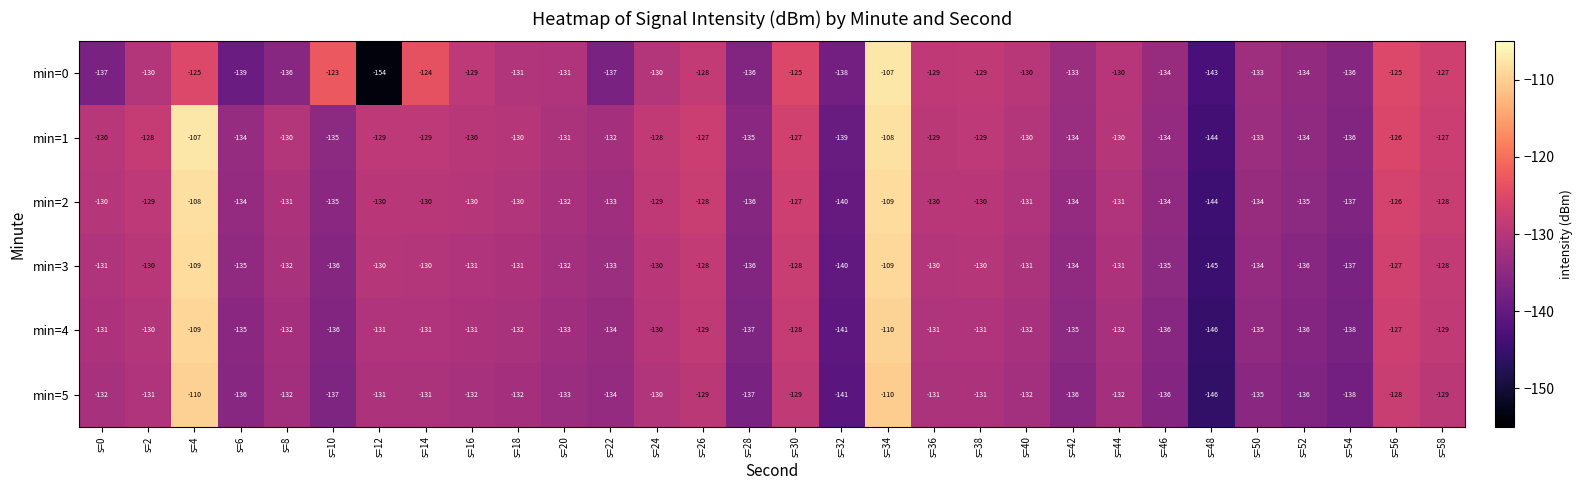

Where does the min=1 series first go above -130?

s=2